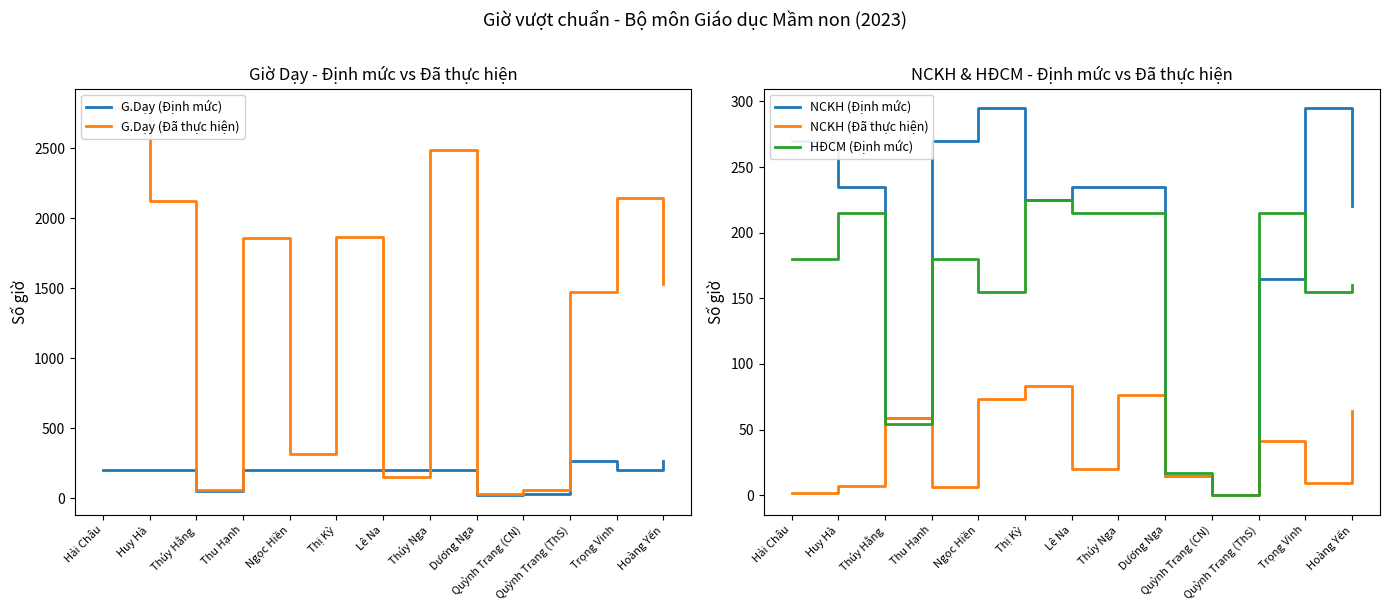

How many intersections are there between HĐCM (Định mức) and NCKH (Định mức)?

2